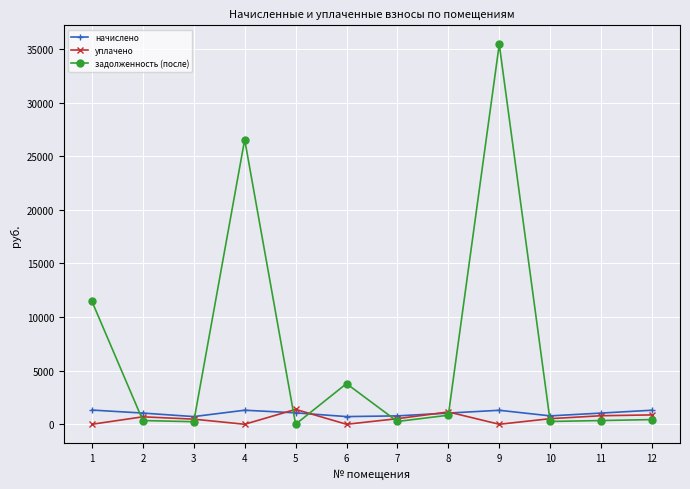

At which category does задолженность (после) reach its first local peak?

4